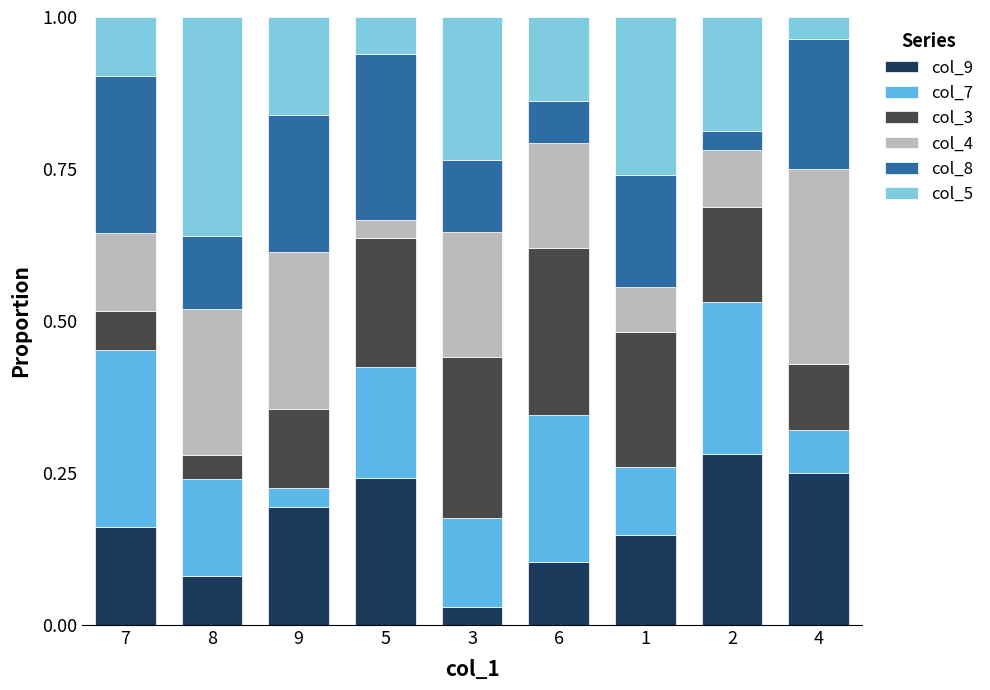

What are all the series names shown in the legend?

col_9, col_7, col_3, col_4, col_8, col_5